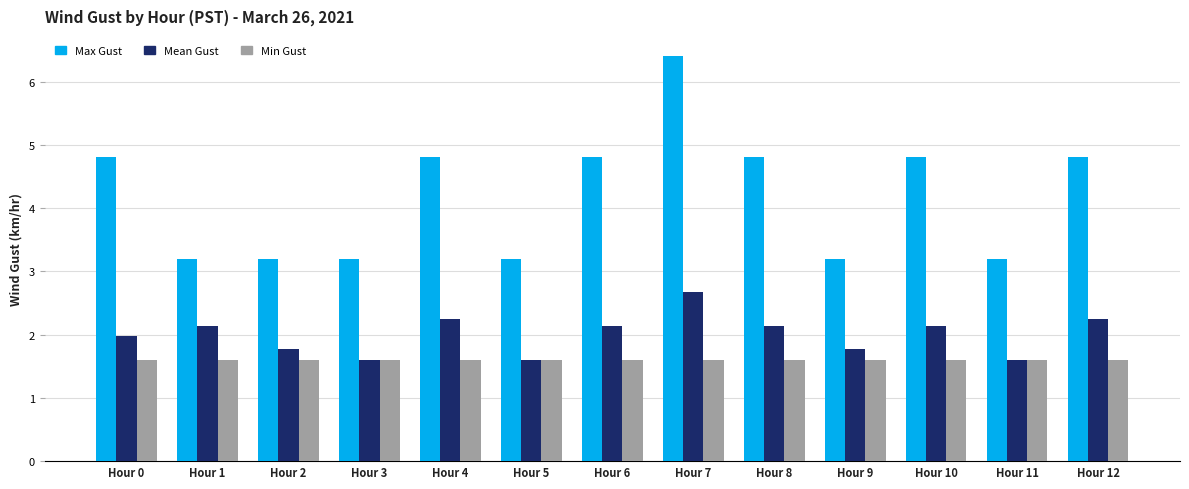

List the series in order of their overall mean, highest first.

Max Gust, Mean Gust, Min Gust